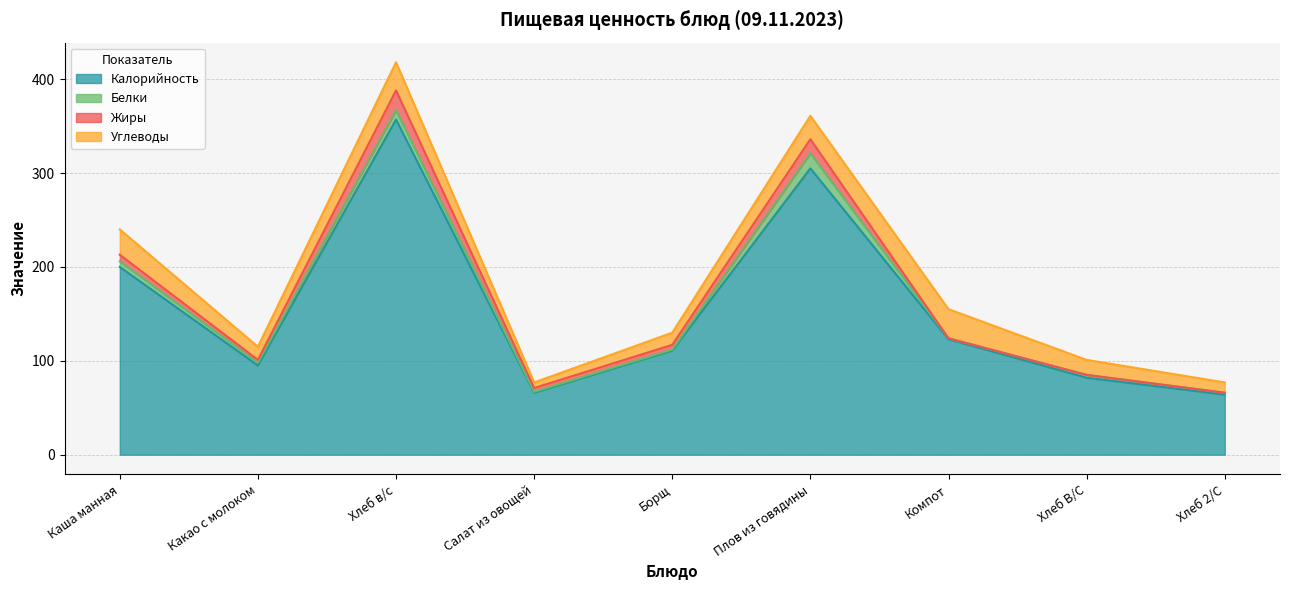

The Углеводы series shows 25 at Плов из говядины. True or false?

True